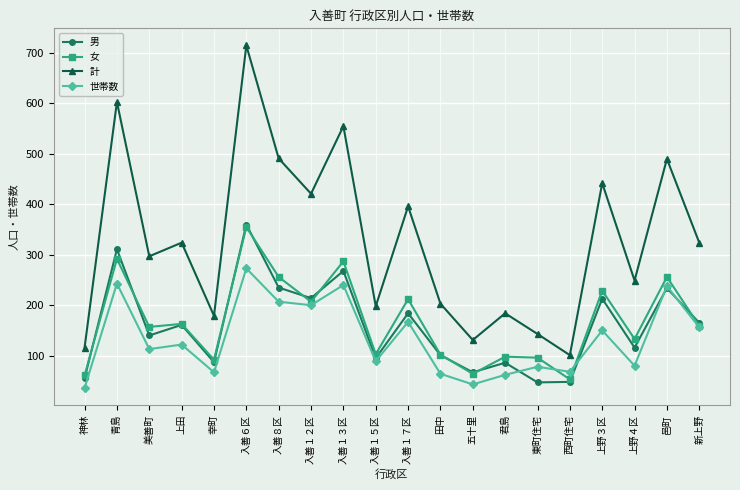

How many lines are shown in the chart?

4